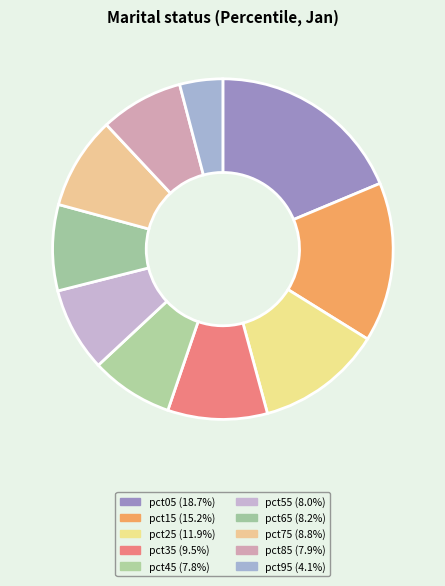

Which category has the smallest portion of the pie?

pct95